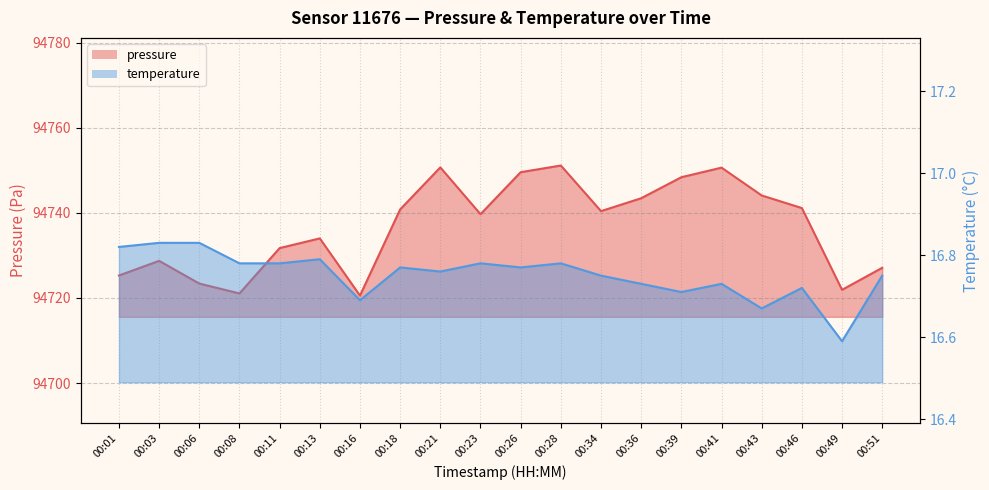

Which series has the widest spread of values?

pressure